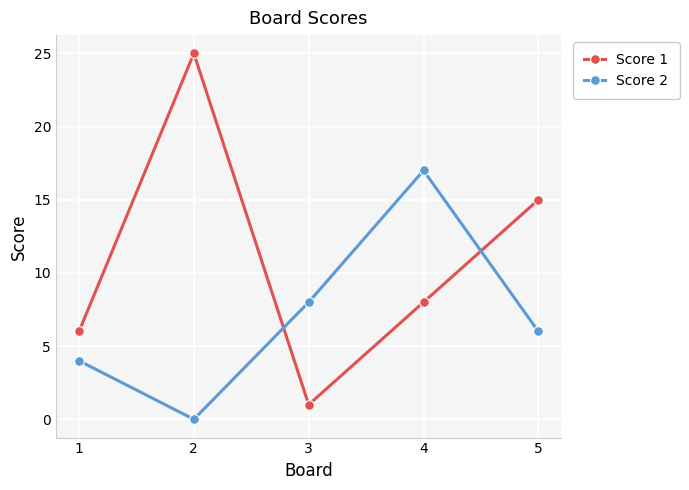

What is the difference between the second highest and minimum values in the Score 1 series?

14